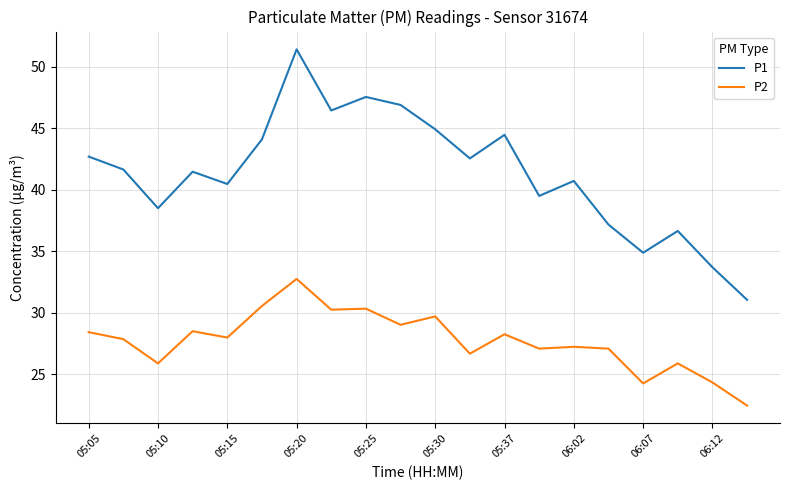

Which series has the largest total across all categories?

P1